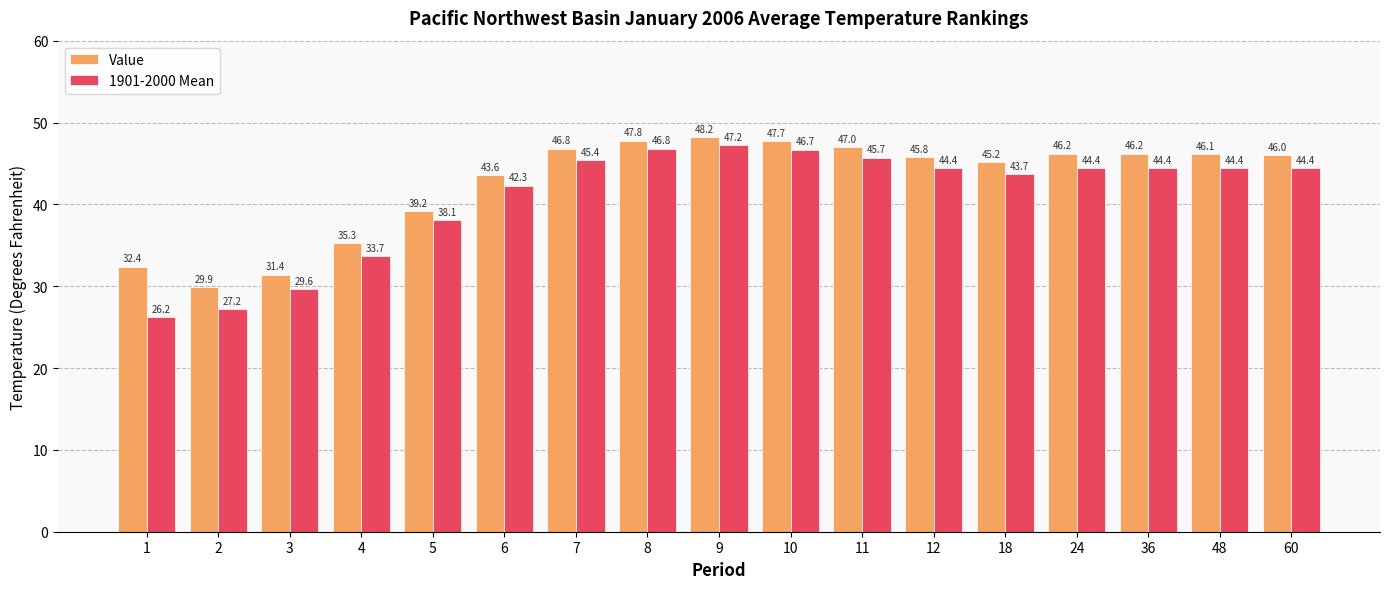

What is the minimum value shown in the chart?

26.2